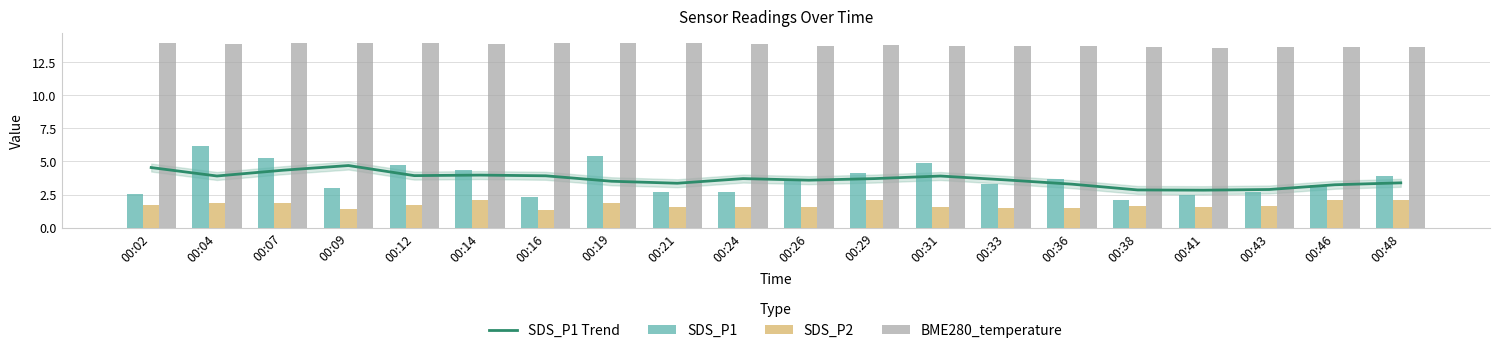

The SDS_P1 series shows 5.5 at 00:19. True or false?

True